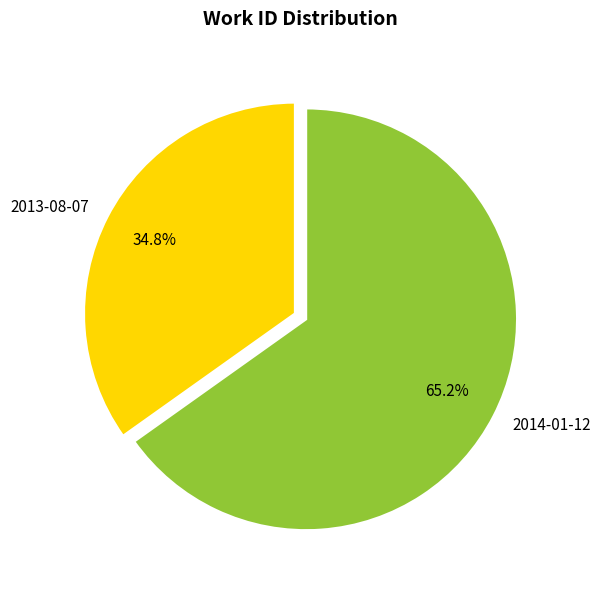

To the nearest percent, what is the difference between the 2013-08-07 and 2014-01-12 slice percentages?

30%